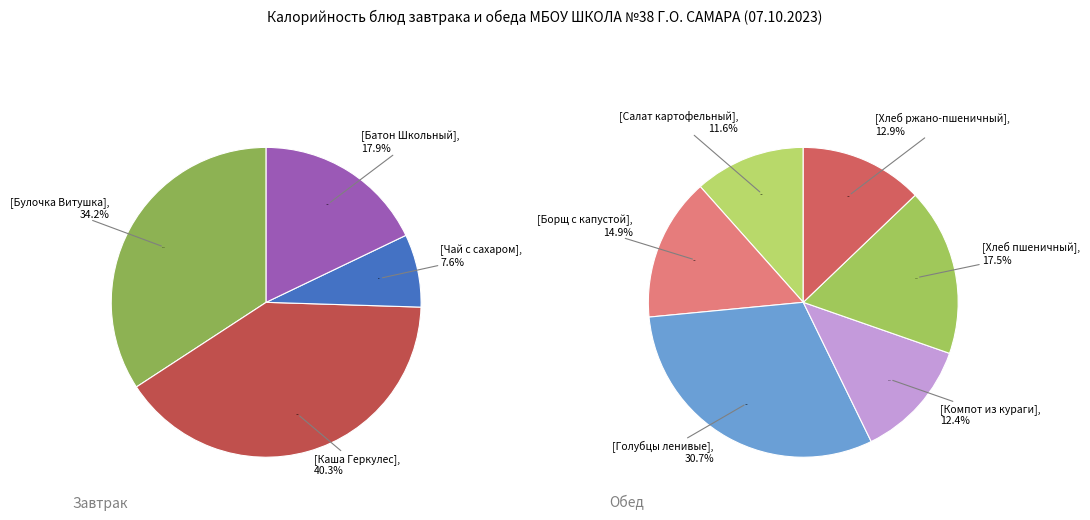

What is the largest slice in the pie chart?

Каша Геркулес